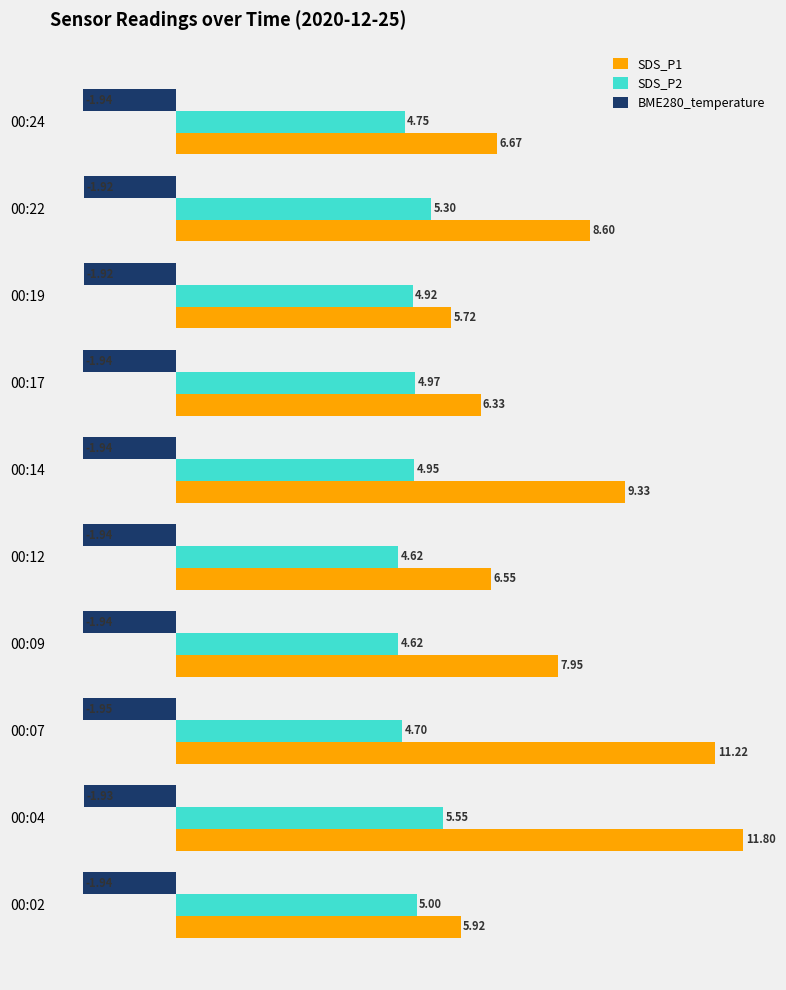

Which series has the widest spread of values?

SDS_P1